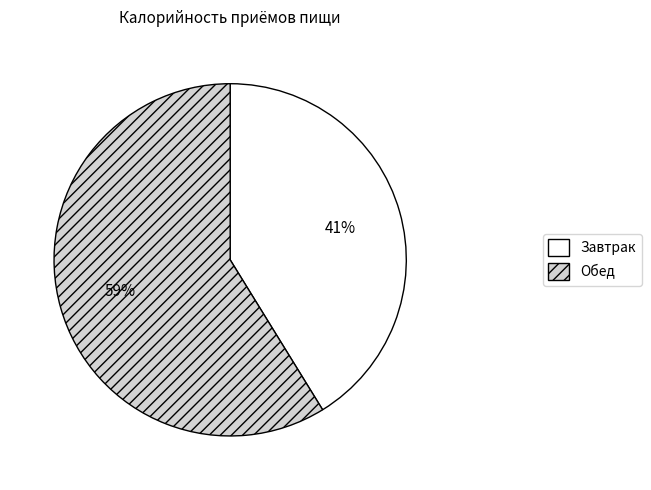

Rank the categories by value from lowest to highest.

Завтрак, Обед